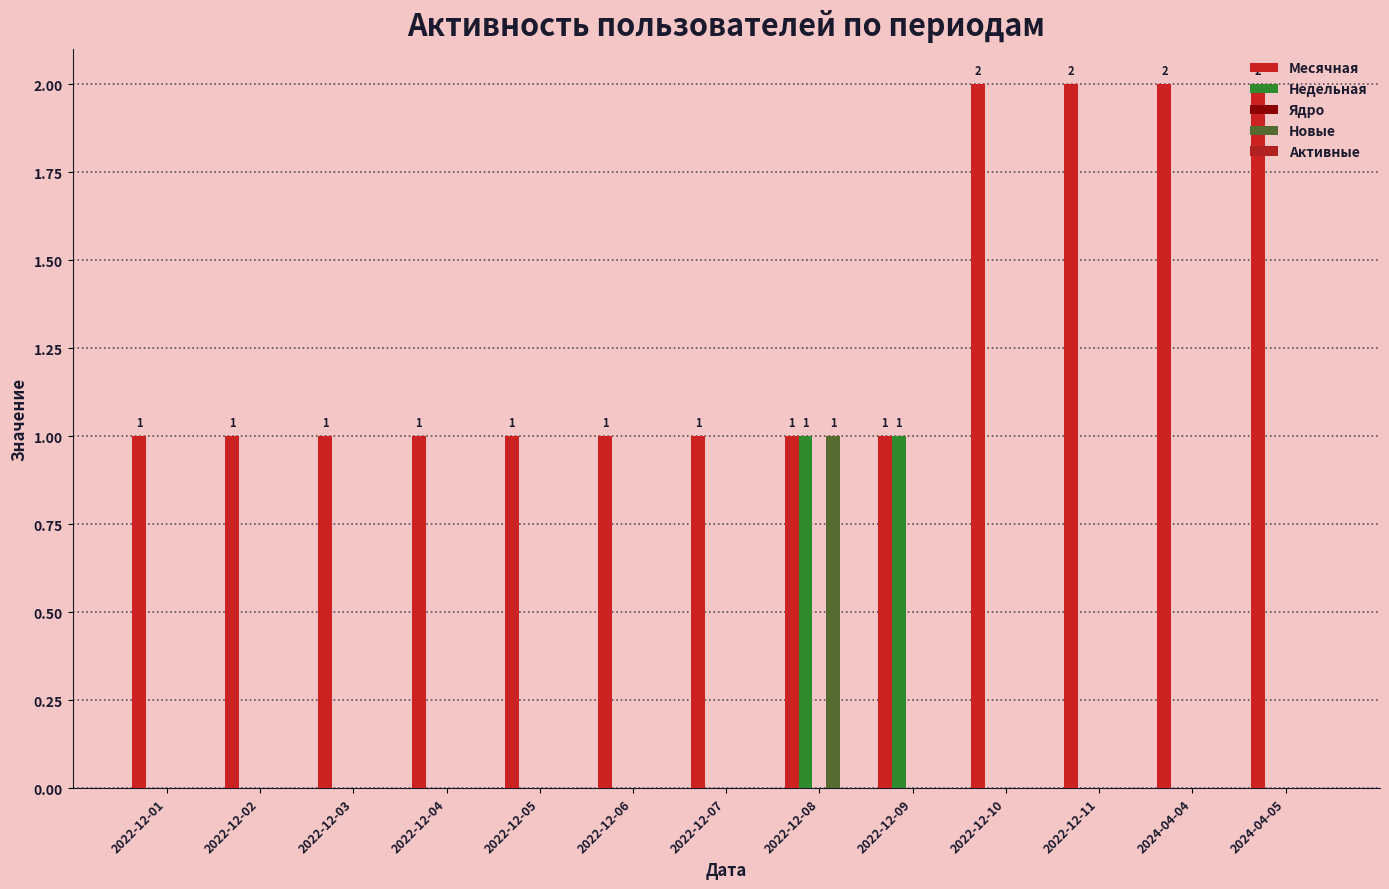

True or false: Новые has a value of 0 at 2022-12-09.

True